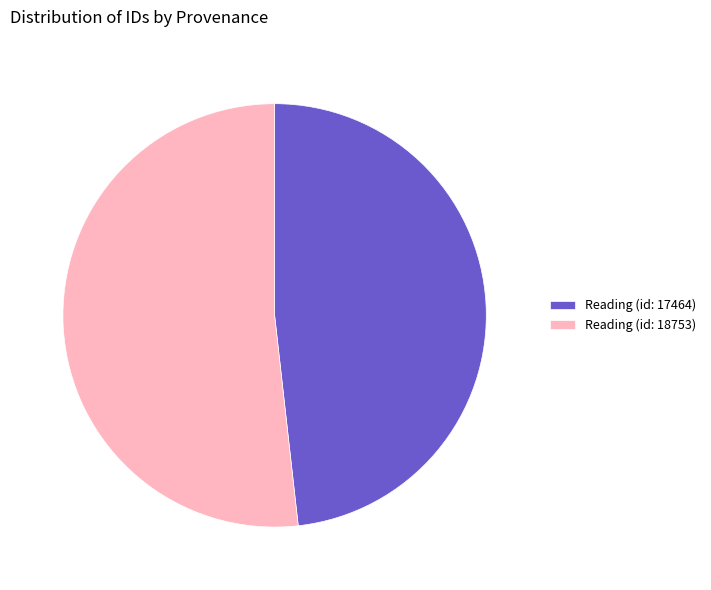

What is the ratio of the value at Reading (id: 17464) to the value at Reading (id: 18753)?

0.9